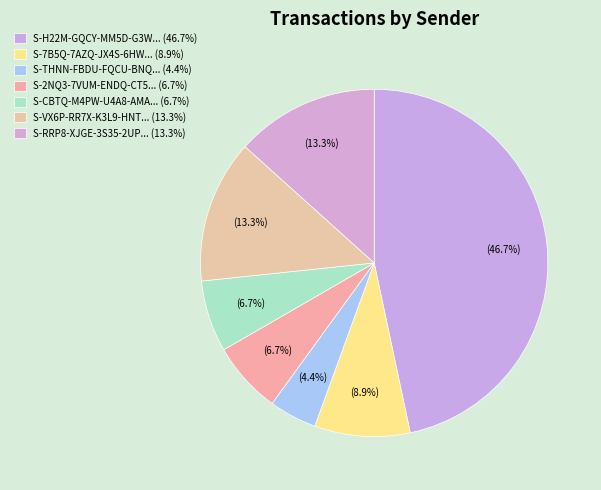

How many slices are in this pie chart?

7